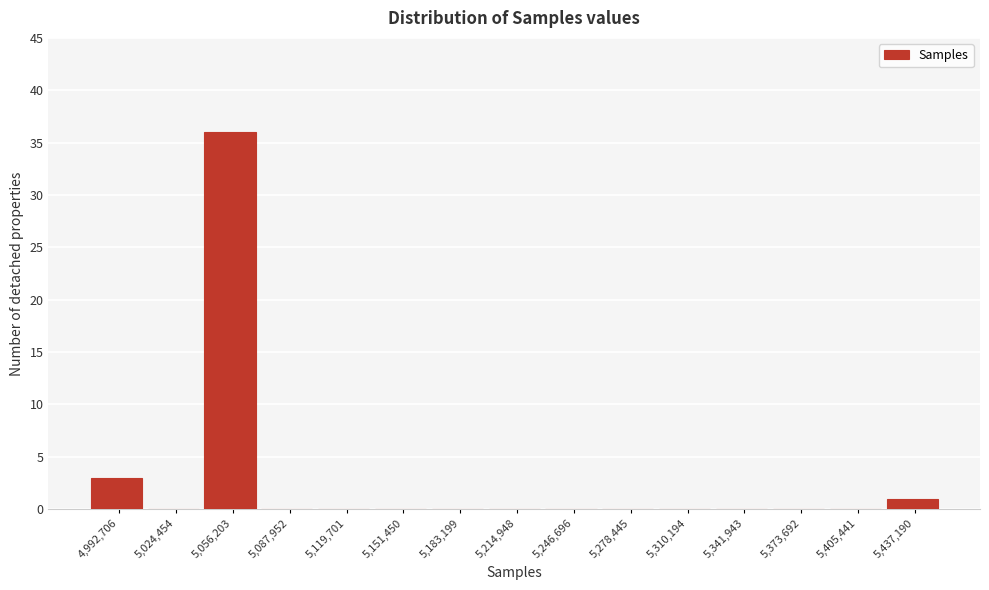

Reading right to left, what are all the values shown in this chart?

5,437,190=1	5,405,441=0	5,373,692=0	5,341,943=0	5,310,194=0	5,278,445=0	5,246,696=0	5,214,948=0	5,183,199=0	5,151,450=0	5,119,701=0	5,087,952=0	5,056,203=36	5,024,454=0	4,992,706=3